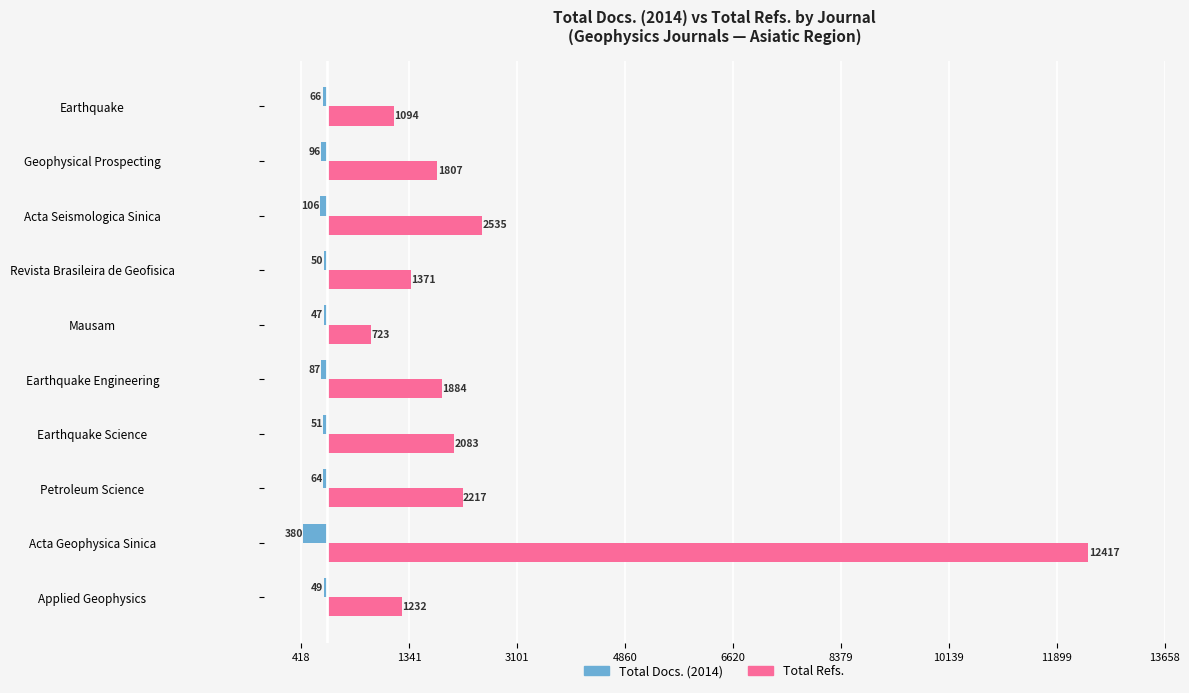

Which series has the largest total across all categories?

Total Refs.